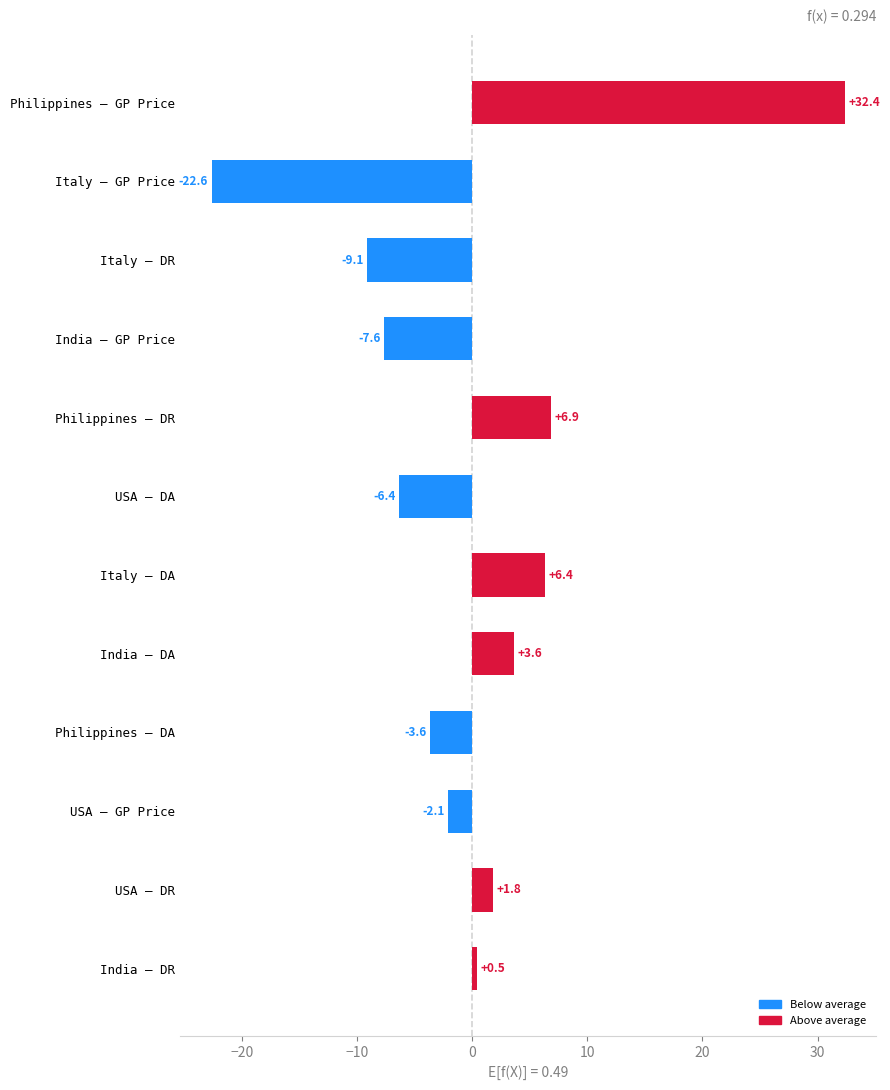

How many data points does each series have?

12